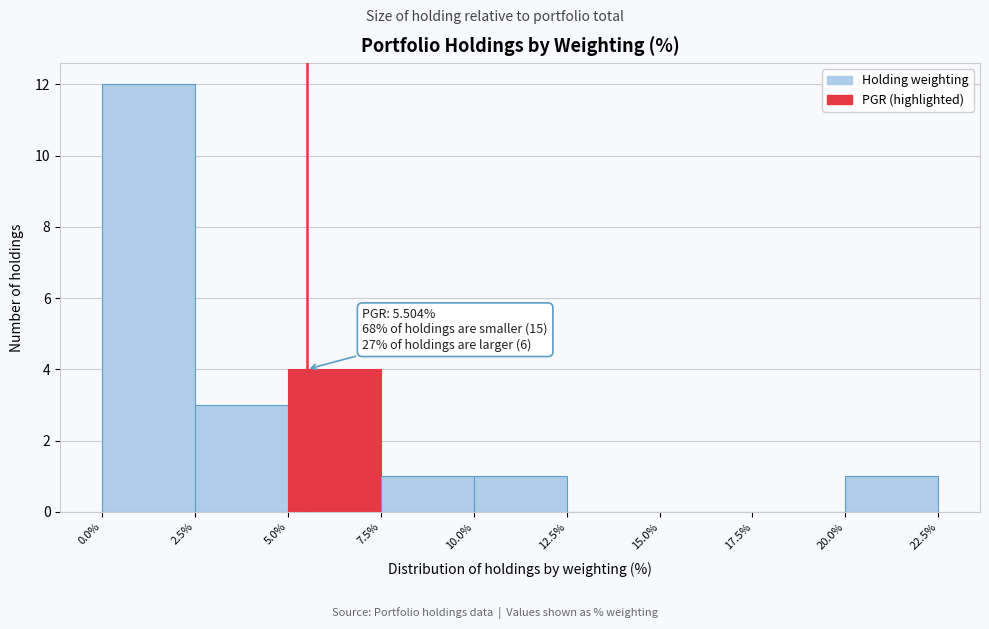

Which range on the x-axis has the tallest bar?

0.0% to 2.5%